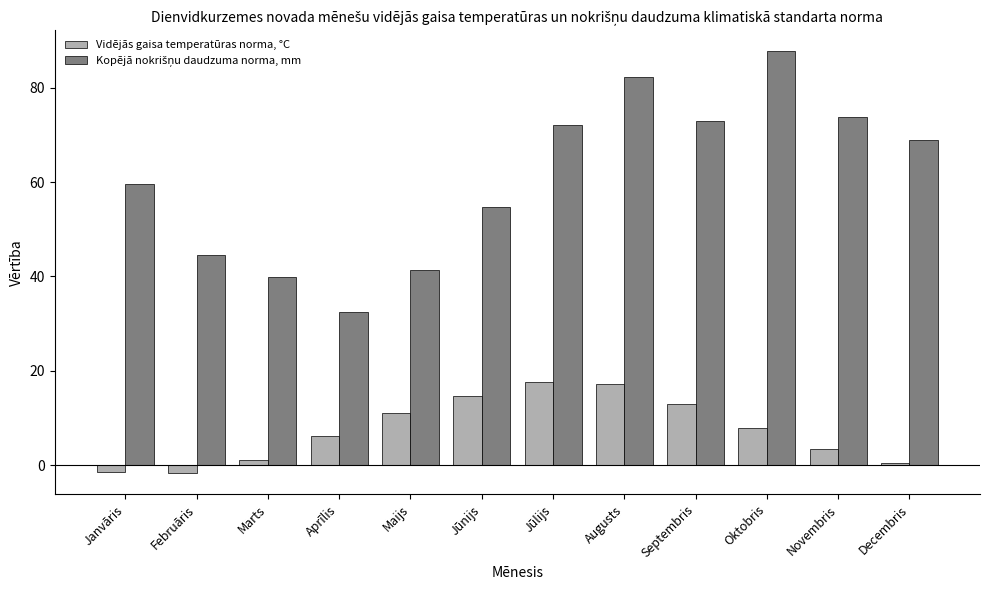

What is the greatest value displayed?

87.7